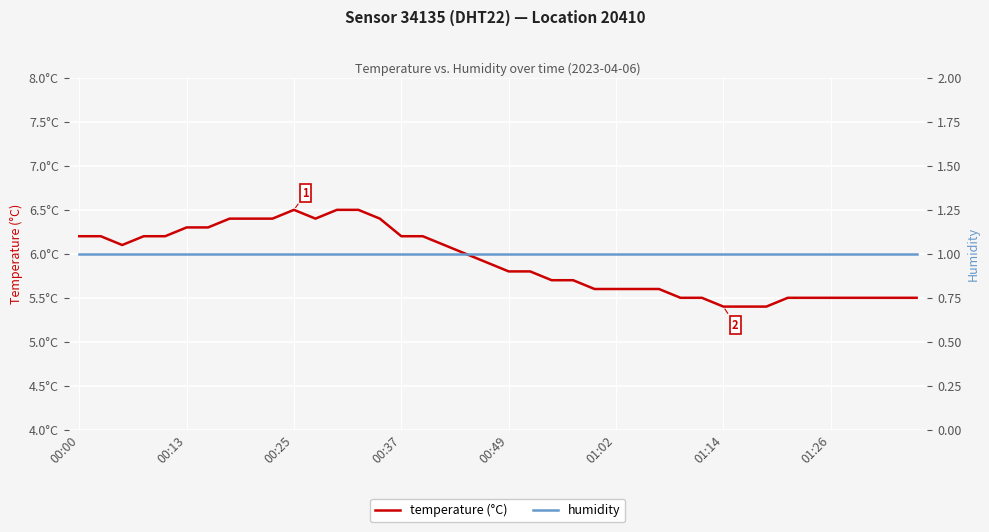

In temperature (°C), how many points are higher than both neighbors (excluding endpoints)?

1